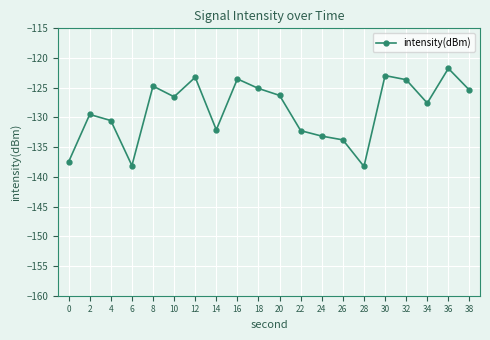

Does the chart display data point markers on the line(s)?

Yes